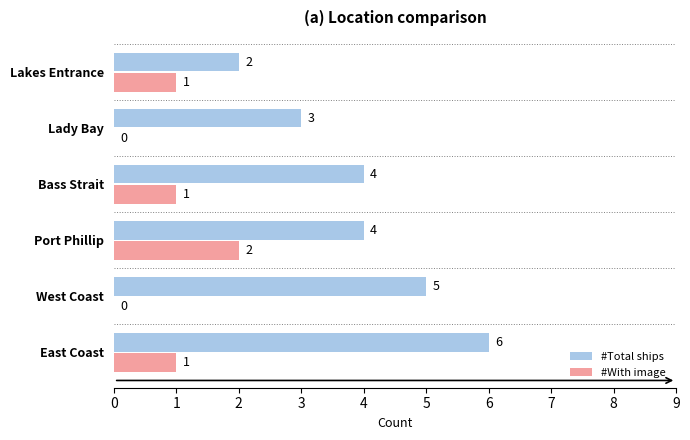

What is the sum of the #Total ships values at Lakes Entrance and Port Phillip?

6